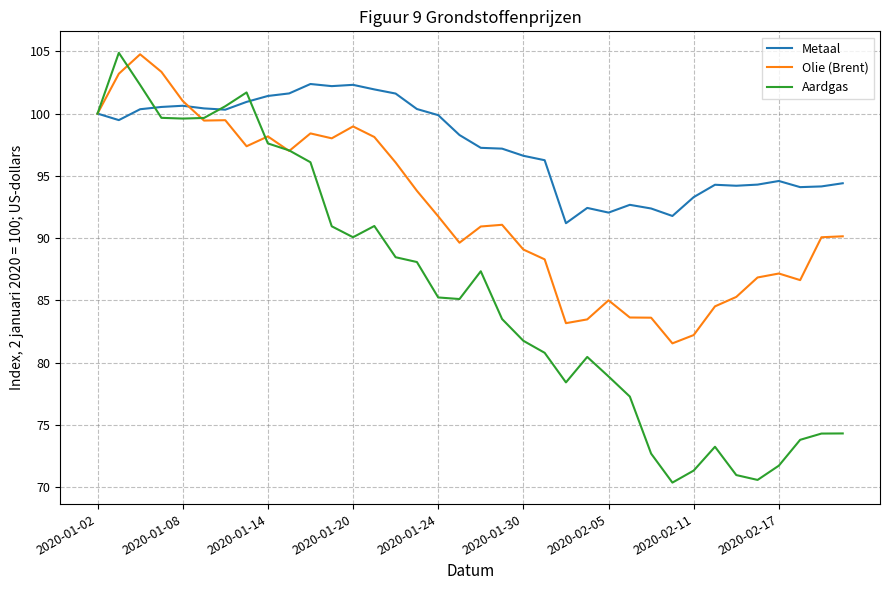

Which series has the widest spread of values?

Aardgas